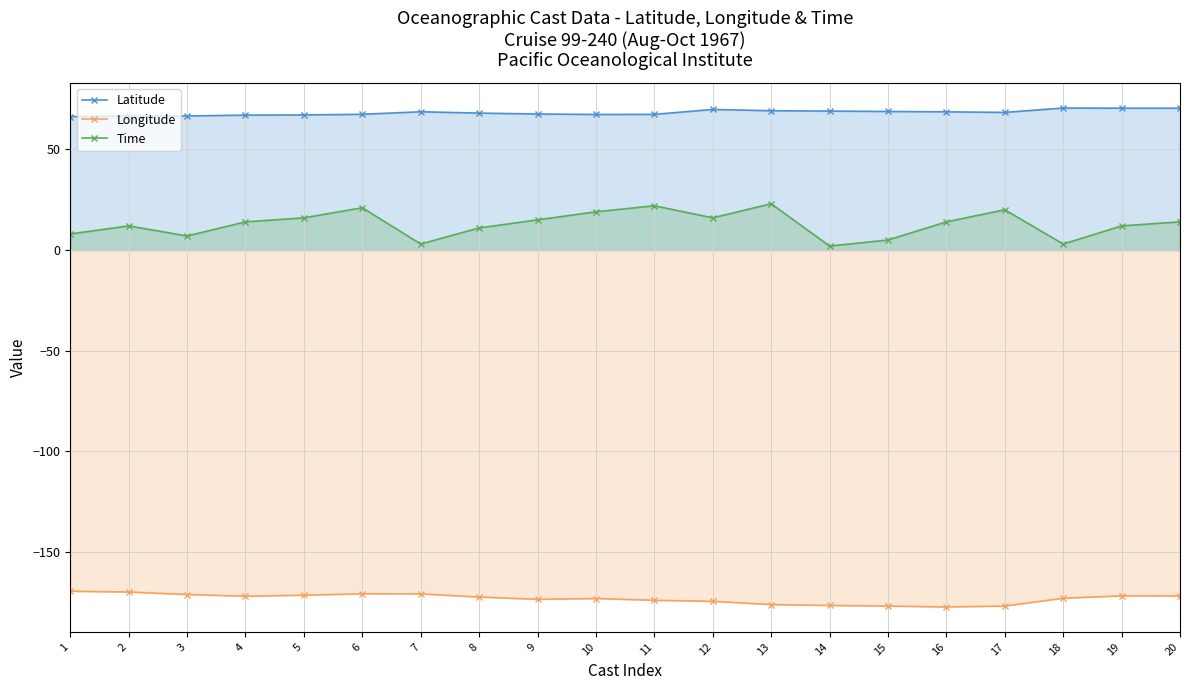

Where is the first local minimum for Time?

3